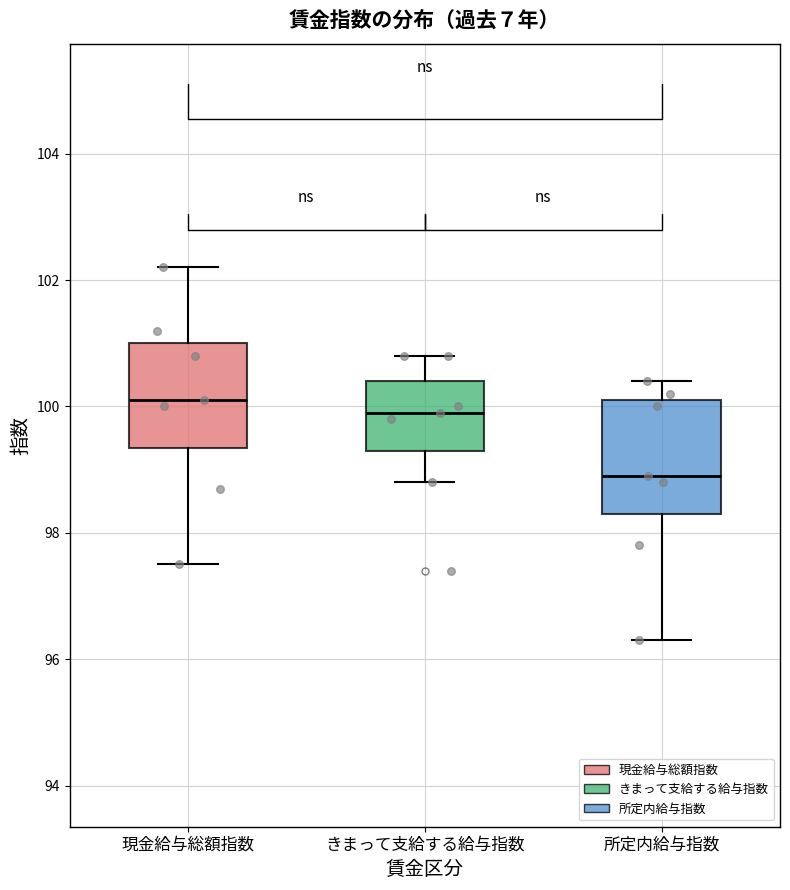

Reading left to right, read every box against the y-axis: the position of its median line, the range the box covers, and the ends of its whiskers. The values are not printed on the chart, so give them approximately, as read against the axis.

現金給与総額指数: median 100.2, box 99.4 to 101.0, whiskers 97.6 to 102.2
きまって支給する給与指数: median 100.0, box 99.4 to 100.4, whiskers 98.8 to 100.8
所定内給与指数: median 99.0, box 98.4 to 100.2, whiskers 96.4 to 100.4